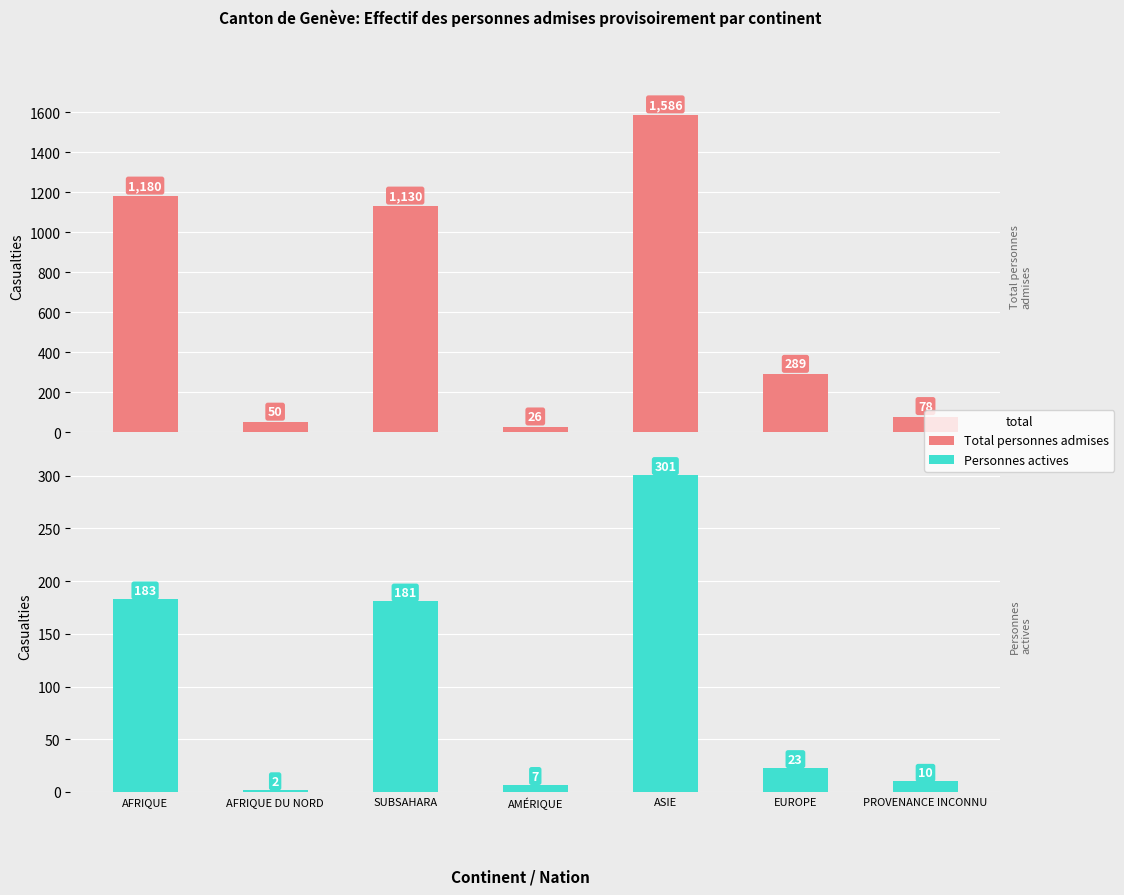

What value does the Total personnes admises series have at PROVENANCE INCONNU, to the nearest 50?

100